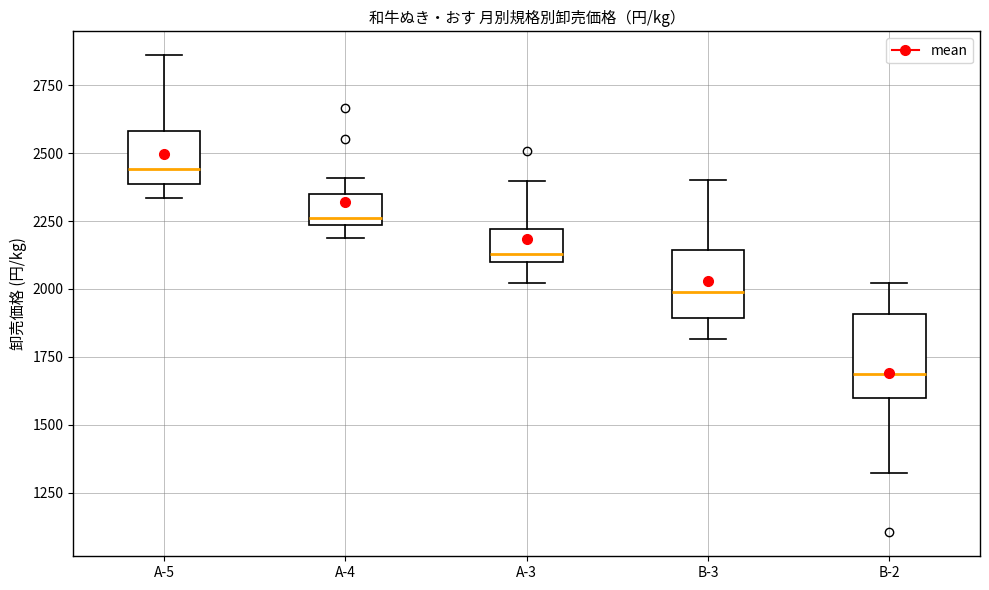

Comparing the boxes themselves (not the whiskers), which one is the tallest?

B-2